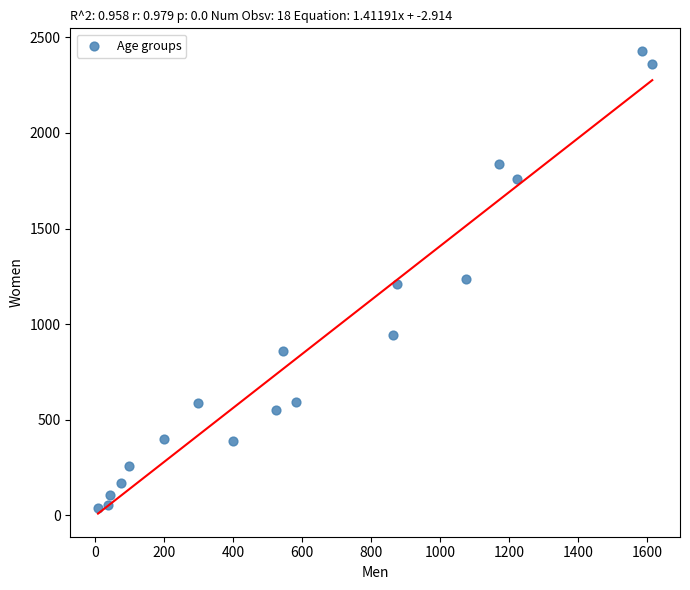

What is the range of Y values (max minus min)?

2385